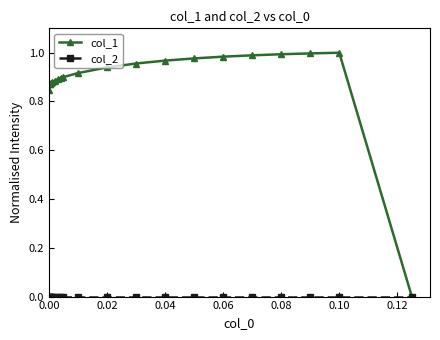

Which series has the widest spread of values?

col_1